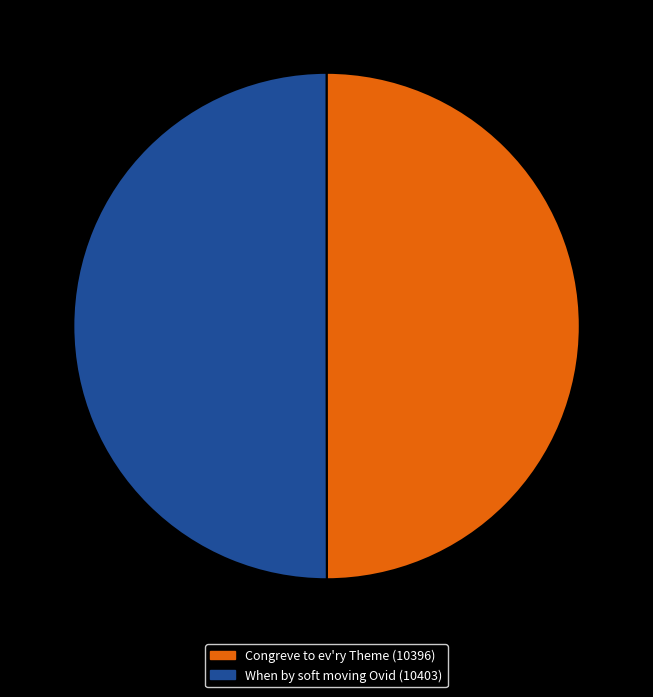

The Congreve to ev'ry Theme slice represents 50% of the pie. True or false?

True